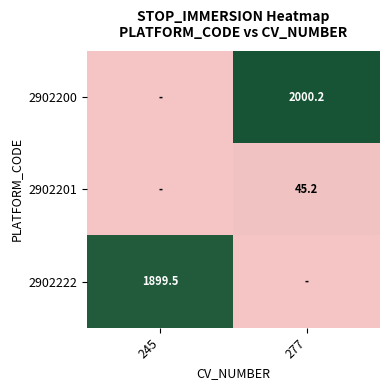

Is it true that 2902200 equals 2000.2 at 277?

True